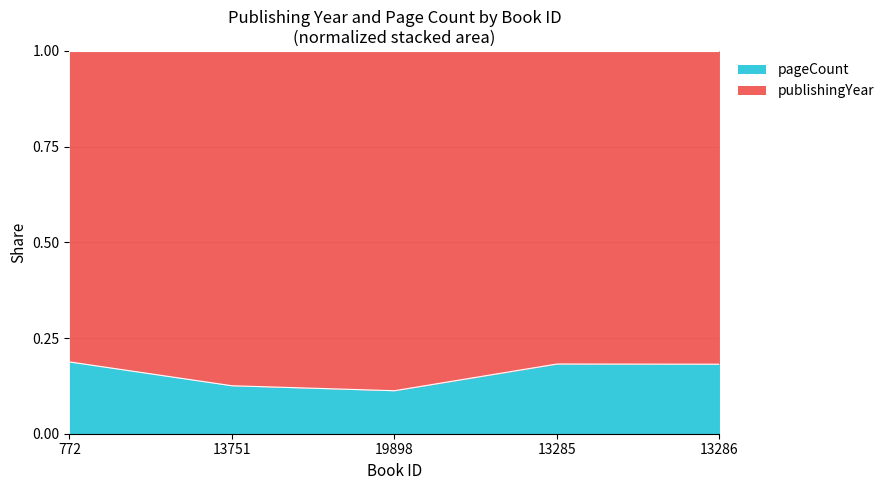

Does the chart display data point markers on the line(s)?

No